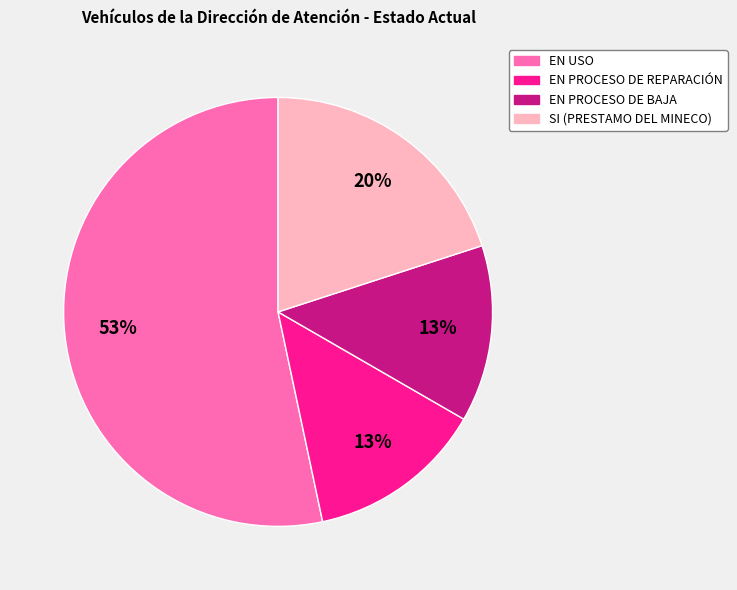

Which has a higher value, EN USO or SI (PRESTAMO DEL MINECO)?

EN USO